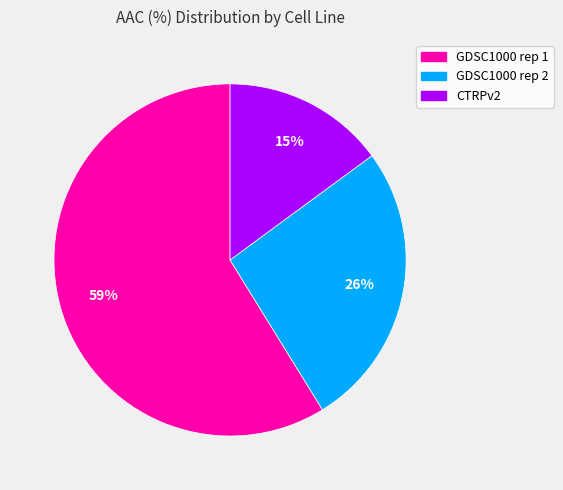

Do CTRPv2 and GDSC1000 rep 2 together represent more than half of the pie?

No